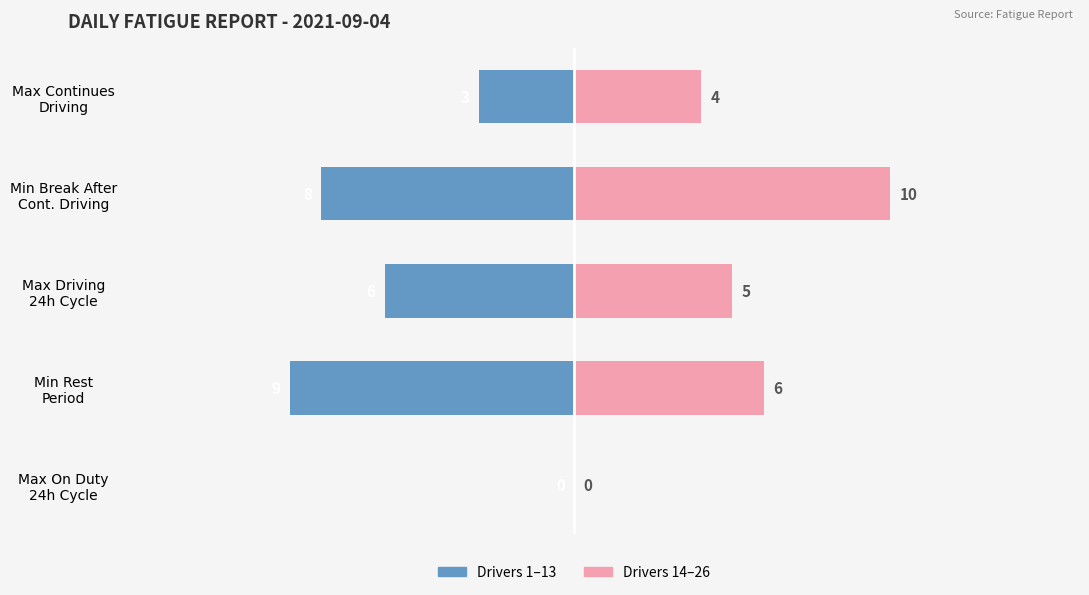

The Drivers 1-13 series shows -5 at Min Rest Period. True or false?

False